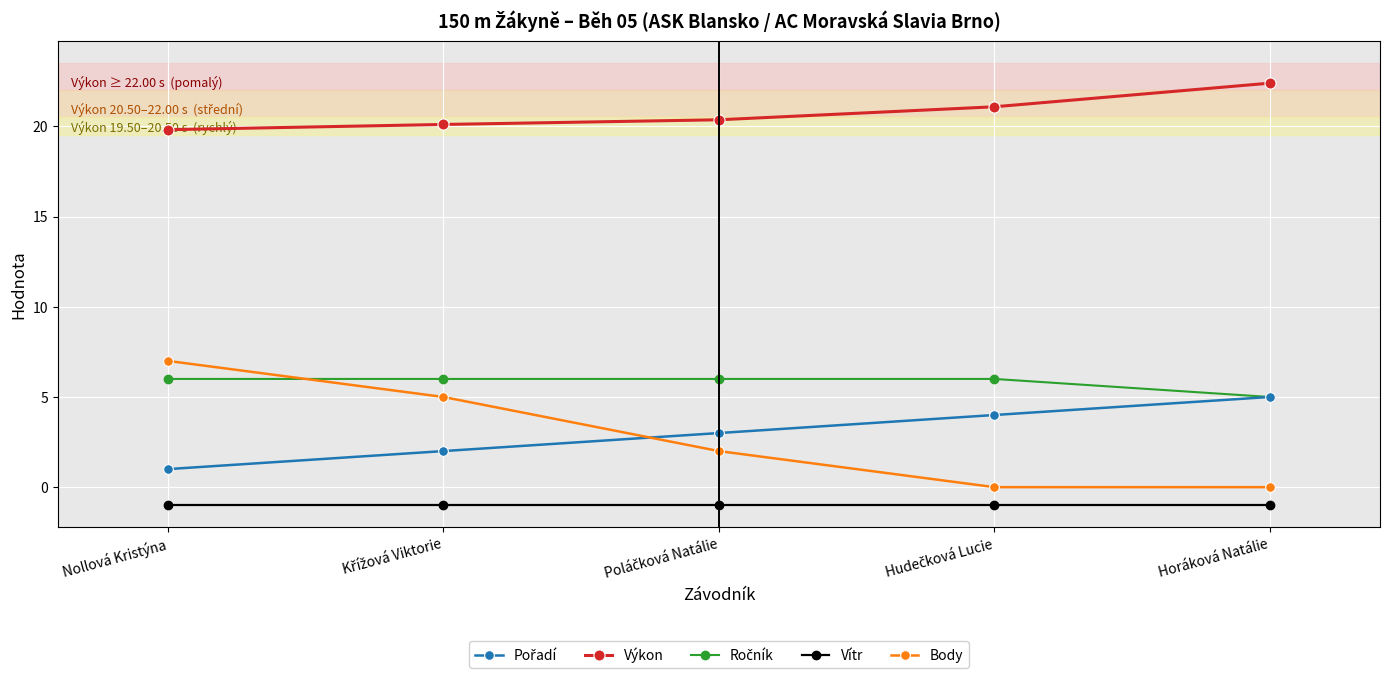

Which series has the widest spread of values?

Body